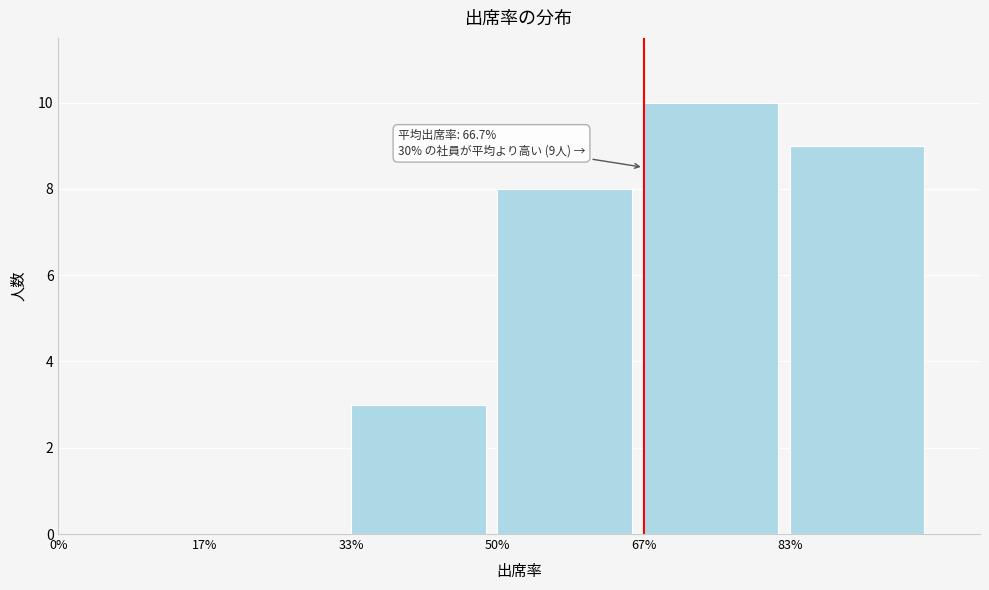

Reading left to right, list all the values displayed in this chart.

0%=0	17%=0	33%=3	50%=8	67%=10	83%=9